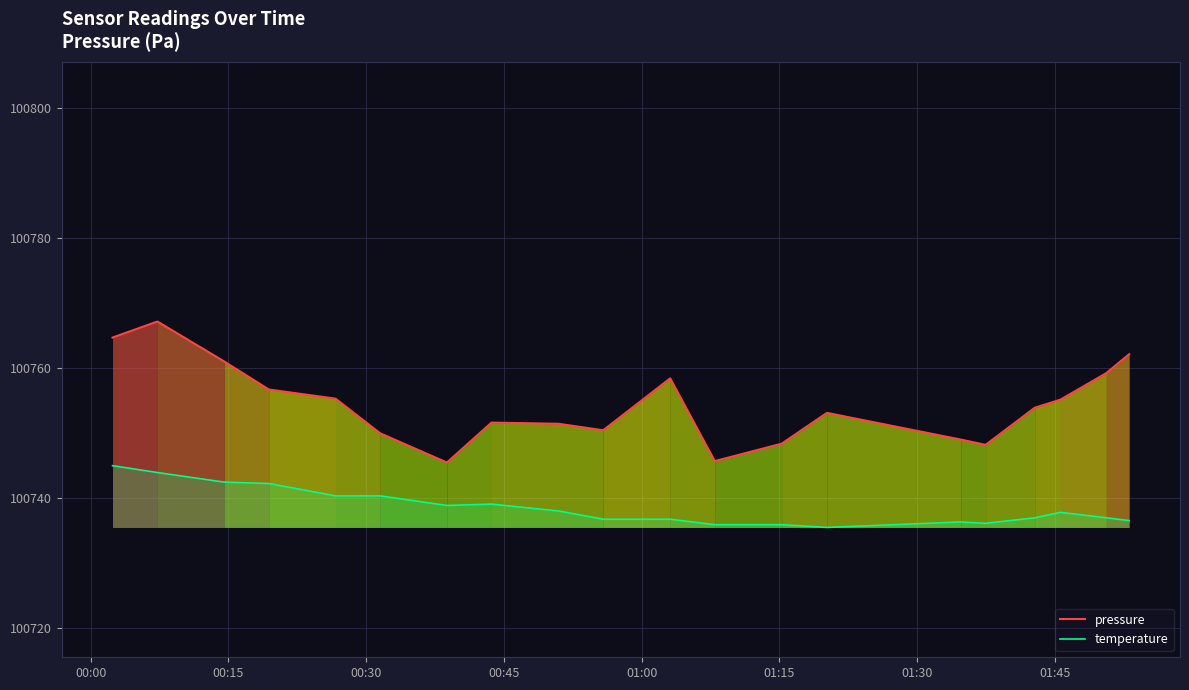

True or false: pressure and temperature intersect in this chart.

False